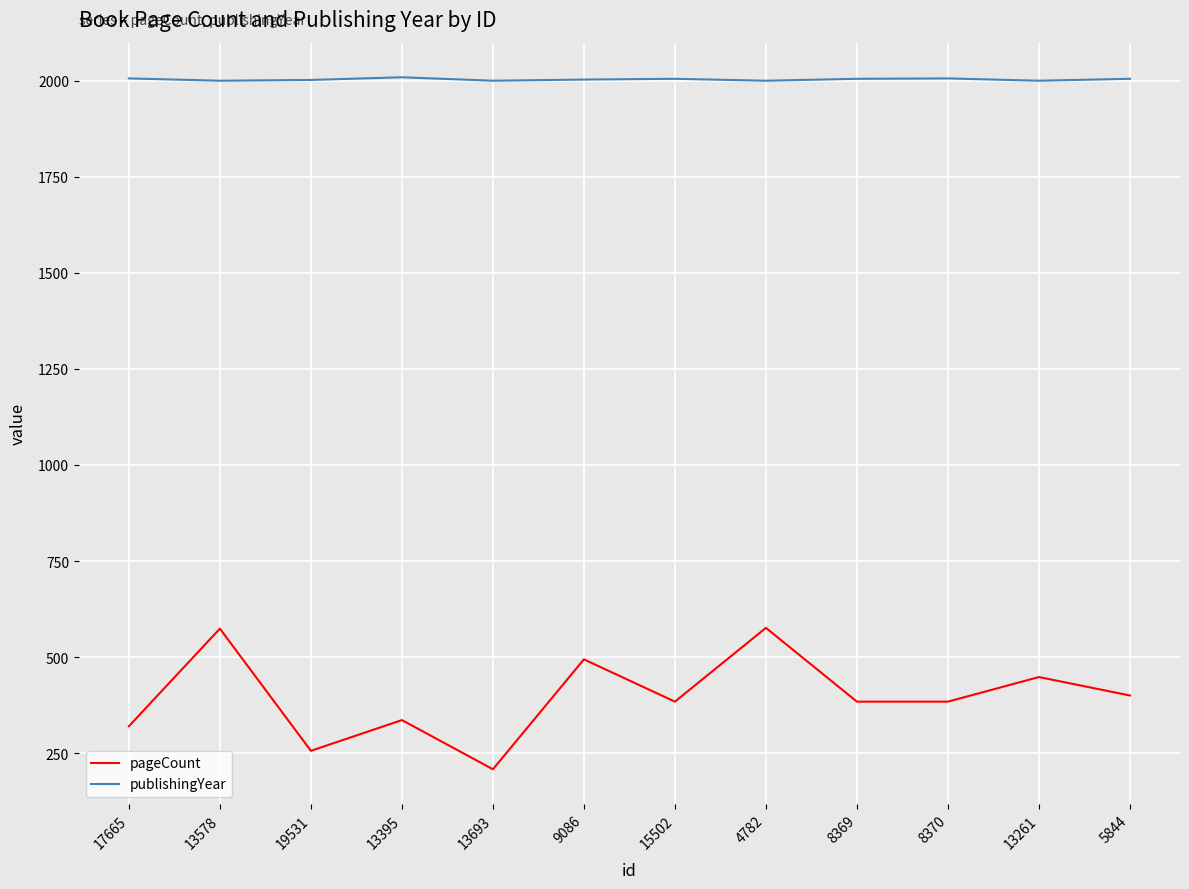

What are all the series names shown in the legend?

pageCount, publishingYear